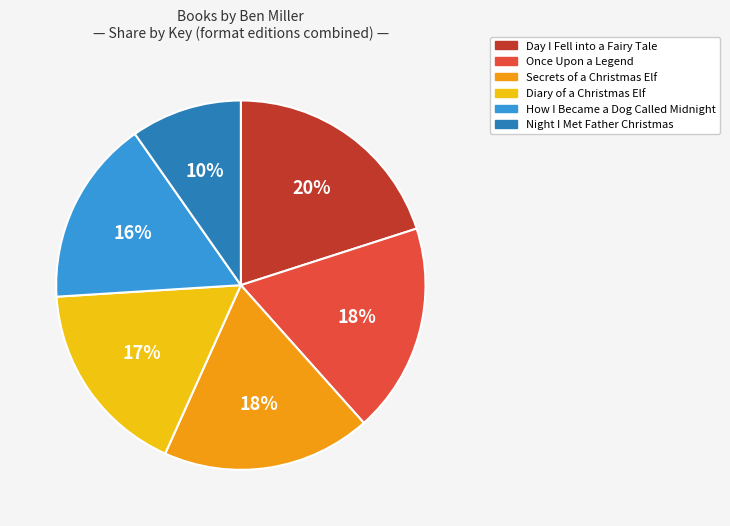

Combined, do Day I Fell into a Fairy Tale and Night I Met Father Christmas account for over 50%?

No